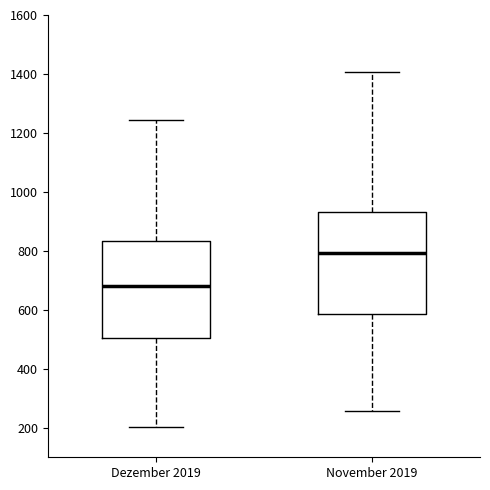

Which box has the highest median line?

November 2019